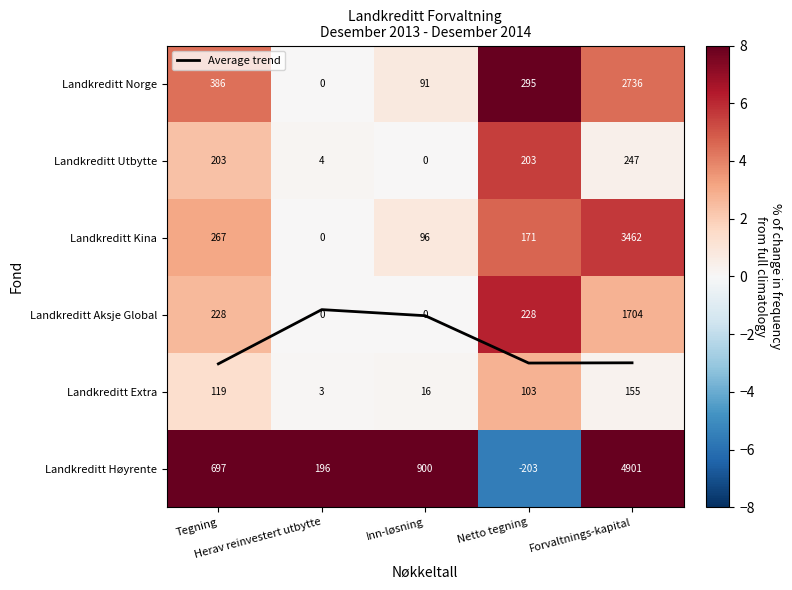

Which series has the largest range (max minus min)?

Landkreditt Høyrente